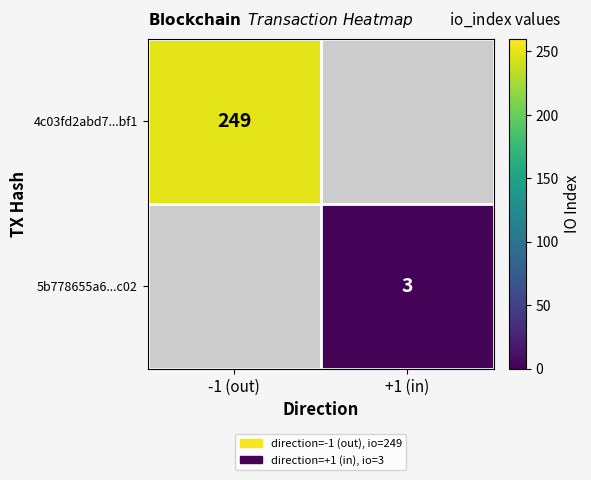

The value of 5b778655a6...c02 at +1 (in) is 3. True or false?

True